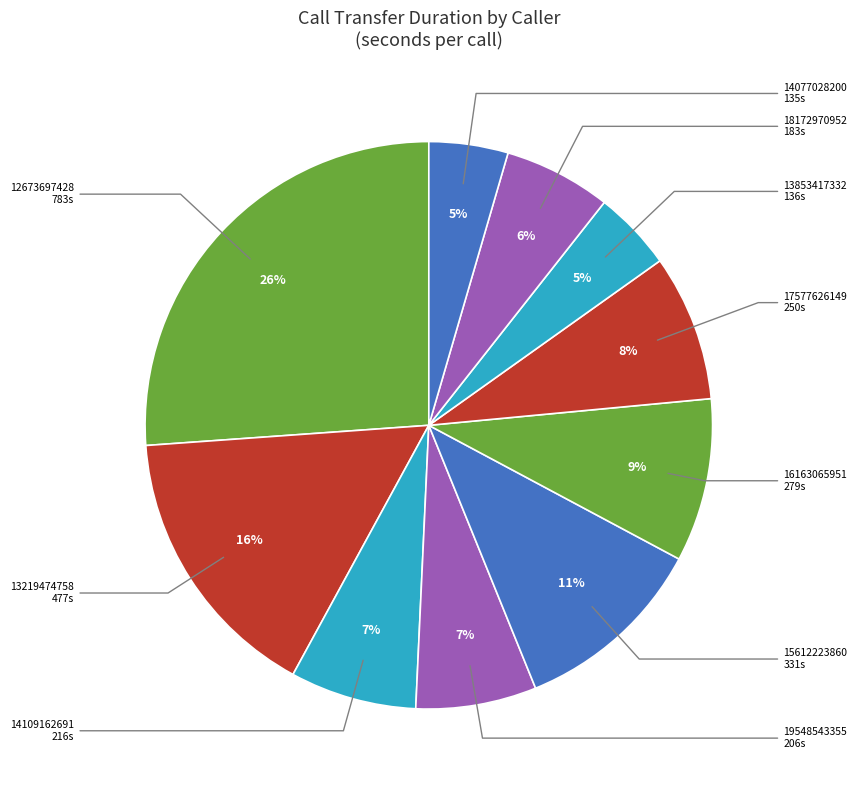

To the nearest percent, what is the combined percentage of 13219474758 and 12673697428?

42%